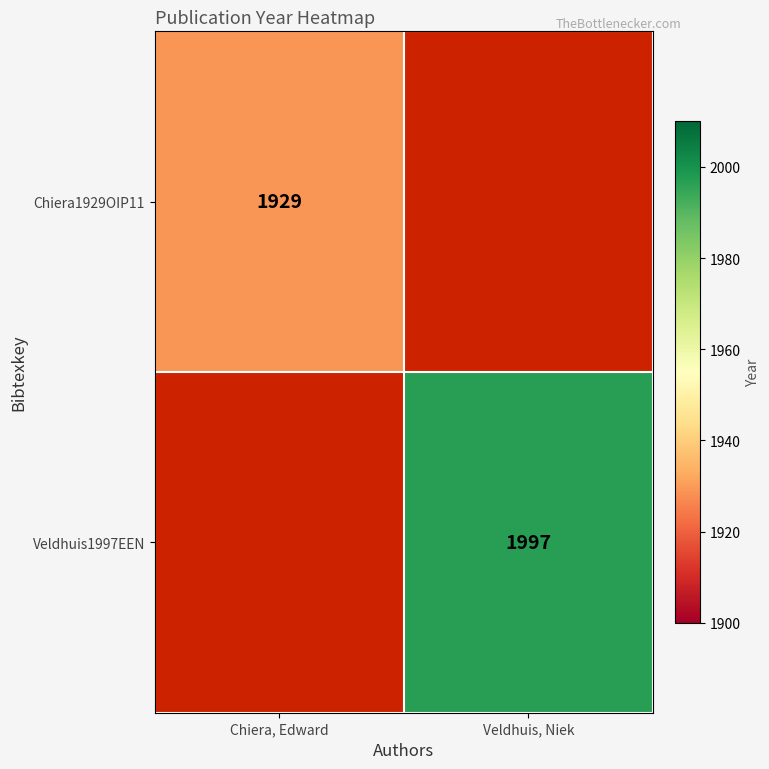

Is it true that Chiera1929OIP11 equals 1929 at Chiera, Edward?

True